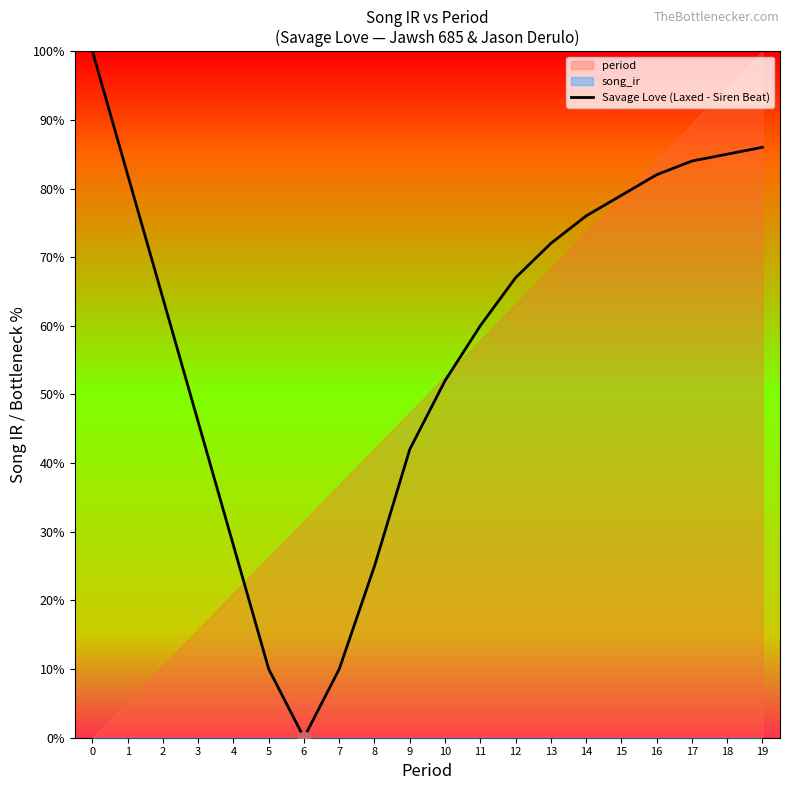

What is the change in value from 1 to 4?

-54